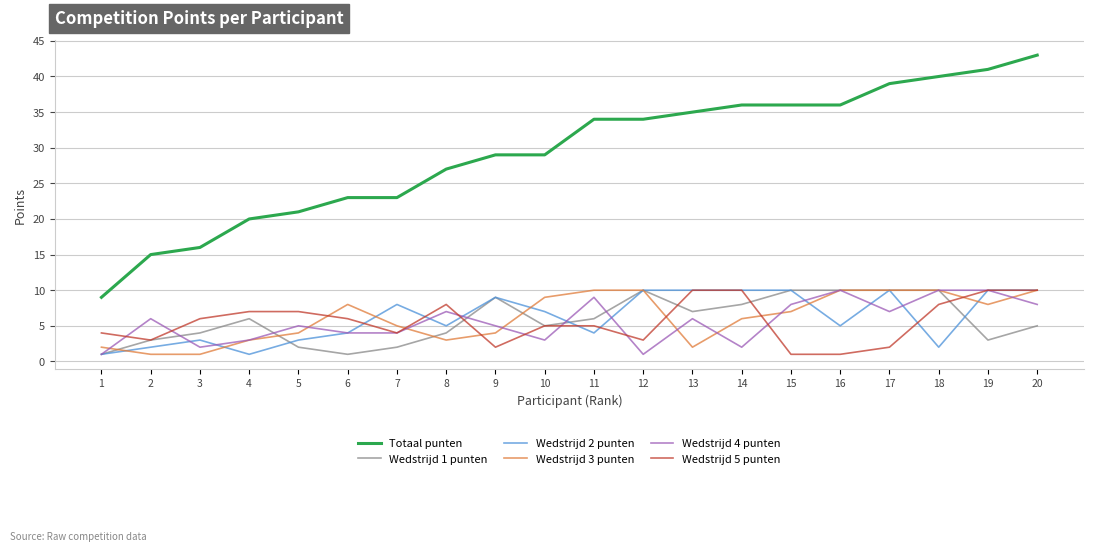

Which series has the largest range (max minus min)?

Totaal punten